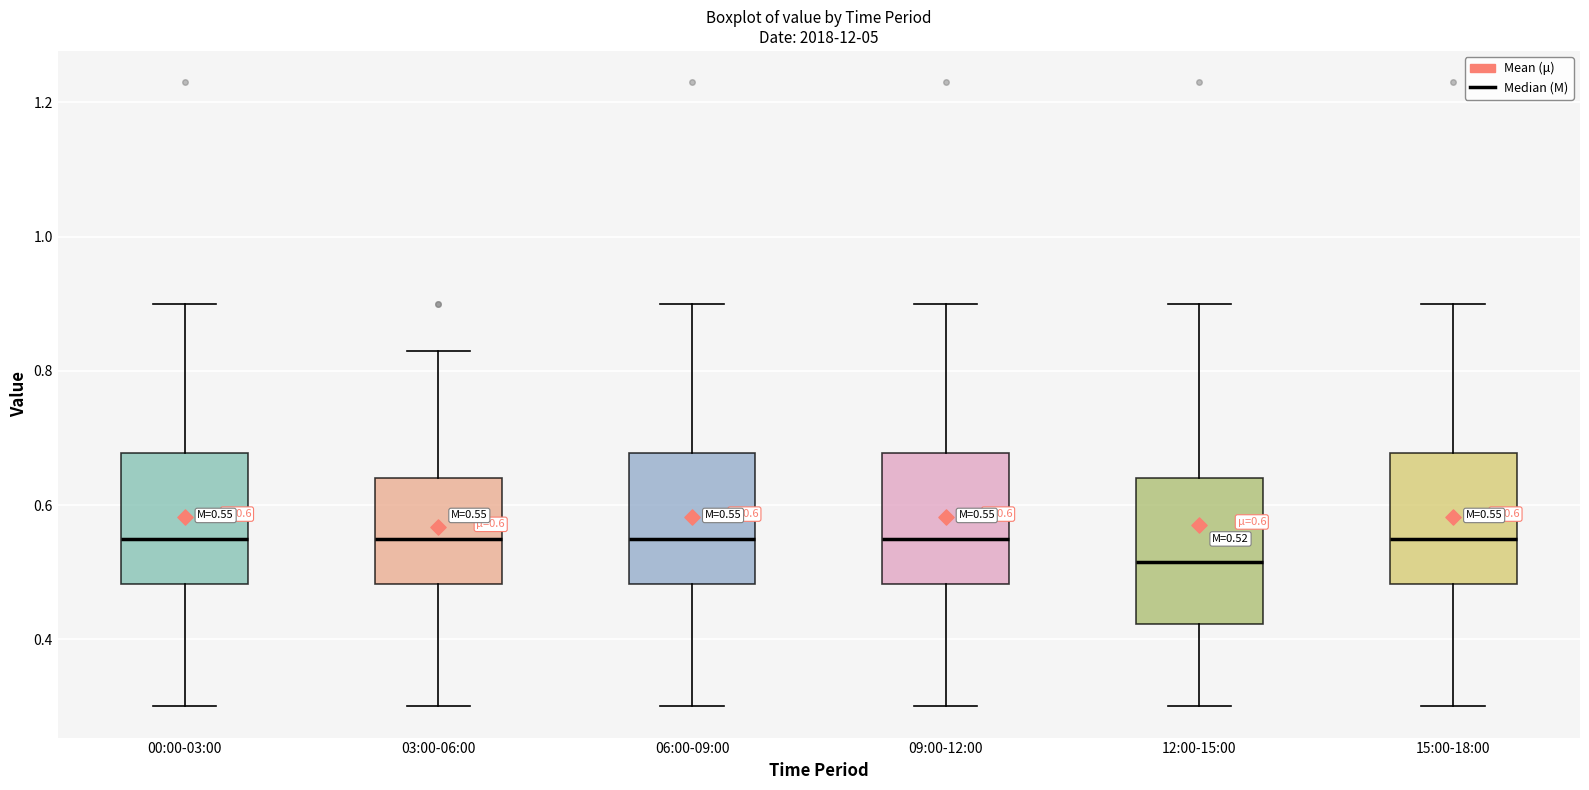

Which box is the tallest, from its lower edge to its upper edge?

12:00-15:00